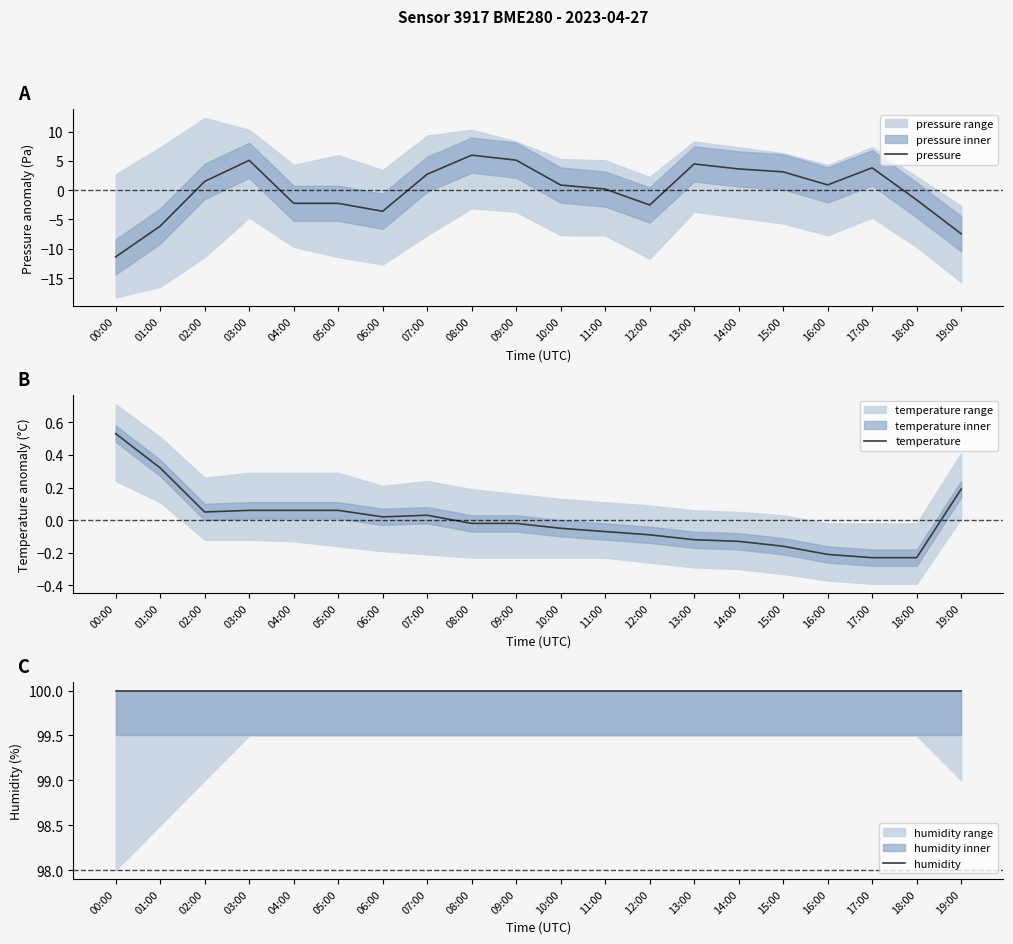

What is the difference between the maximum and second lowest values in the temperature series?

0.8